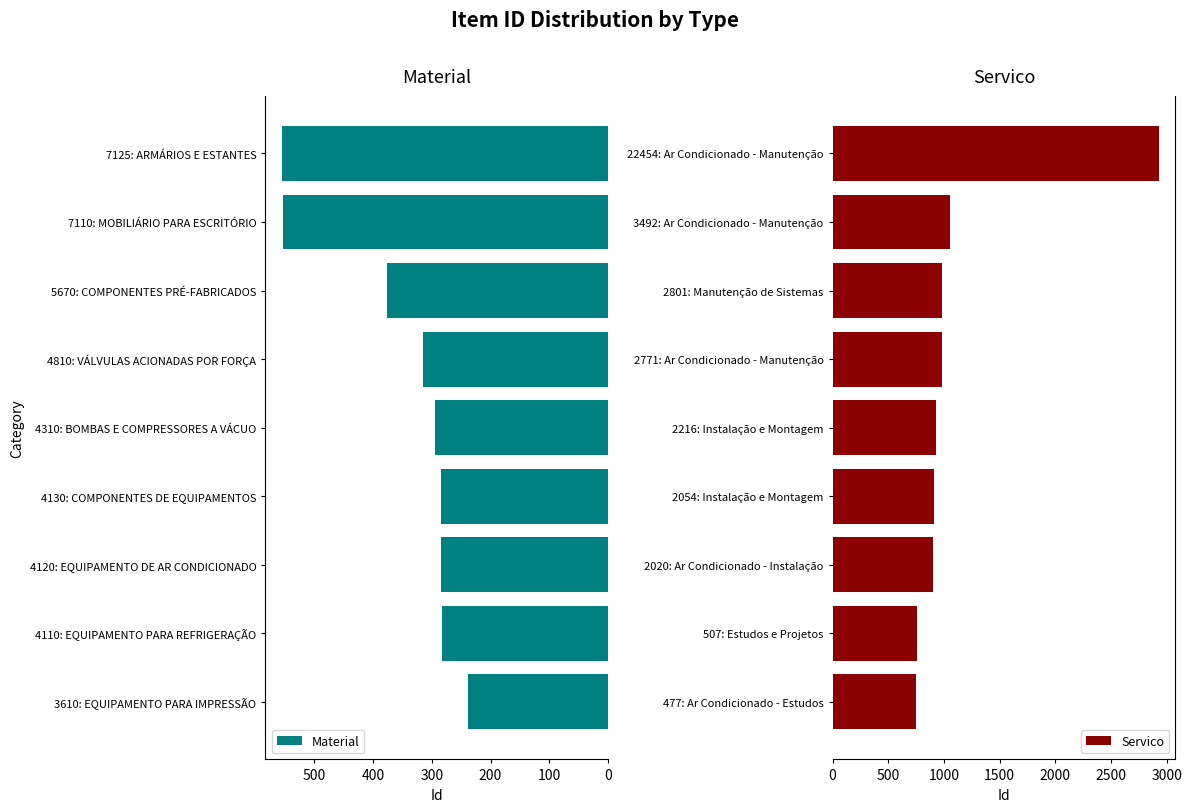

At which label is Material closest to 396?

5670: COMPONENTES PRÉ-FABRICADOS